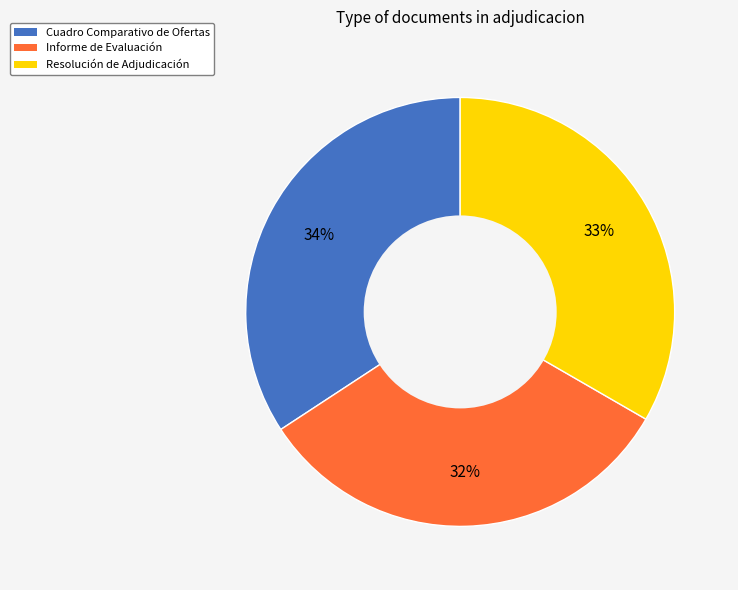

Is it true that Resolución de Adjudicación is 39% of the pie?

False